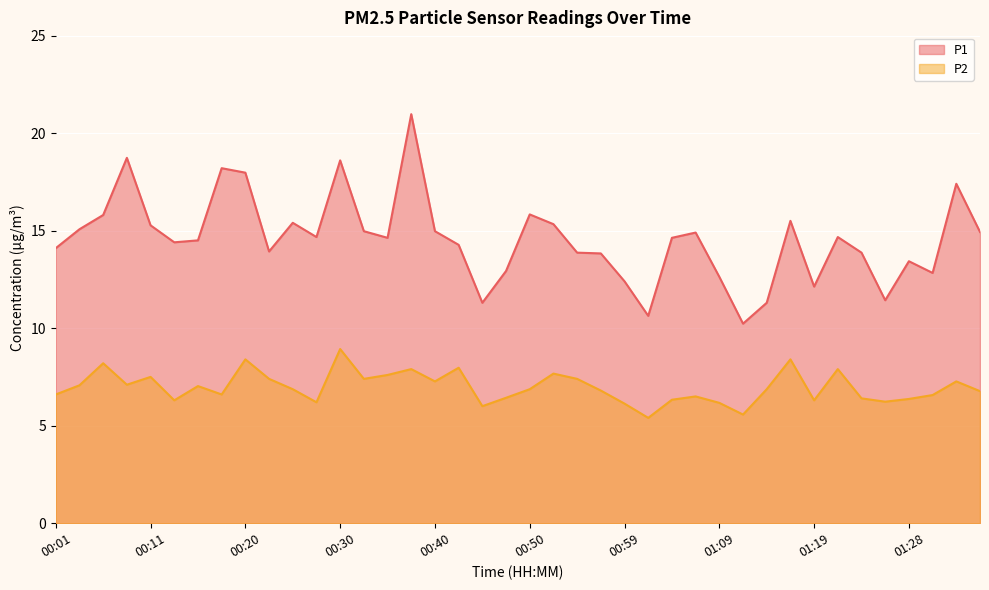

Between 00:08 and 00:40, which series saw the biggest shift?

P1